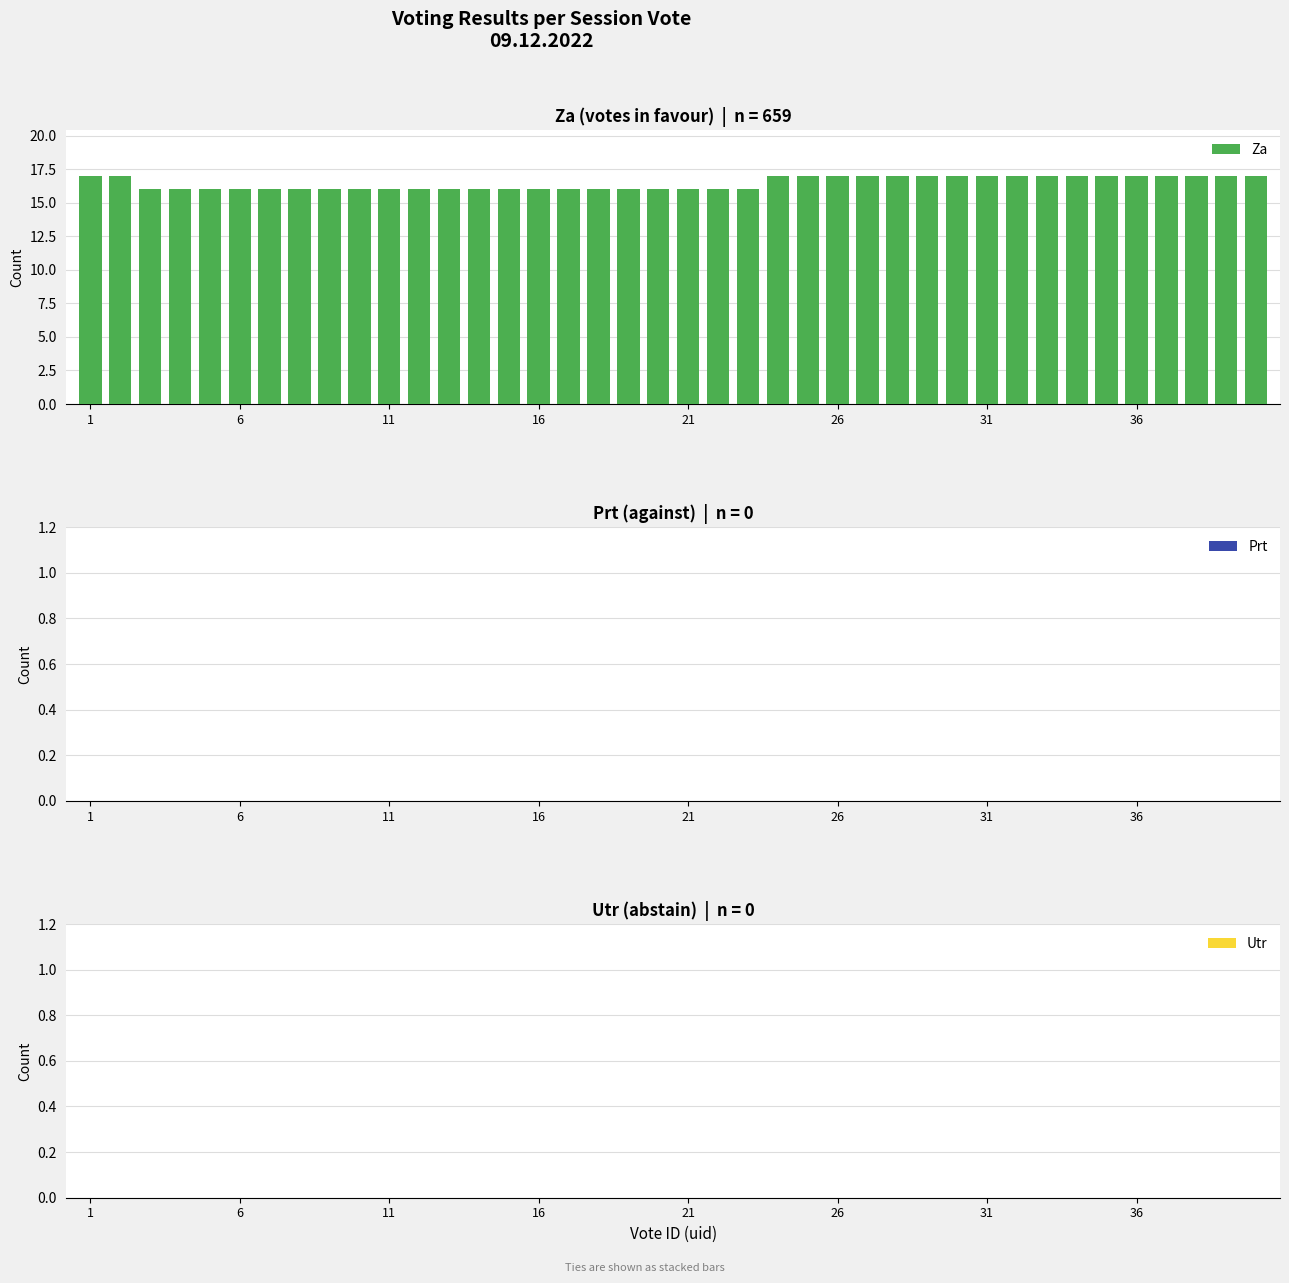

What is the sum of all values?

659